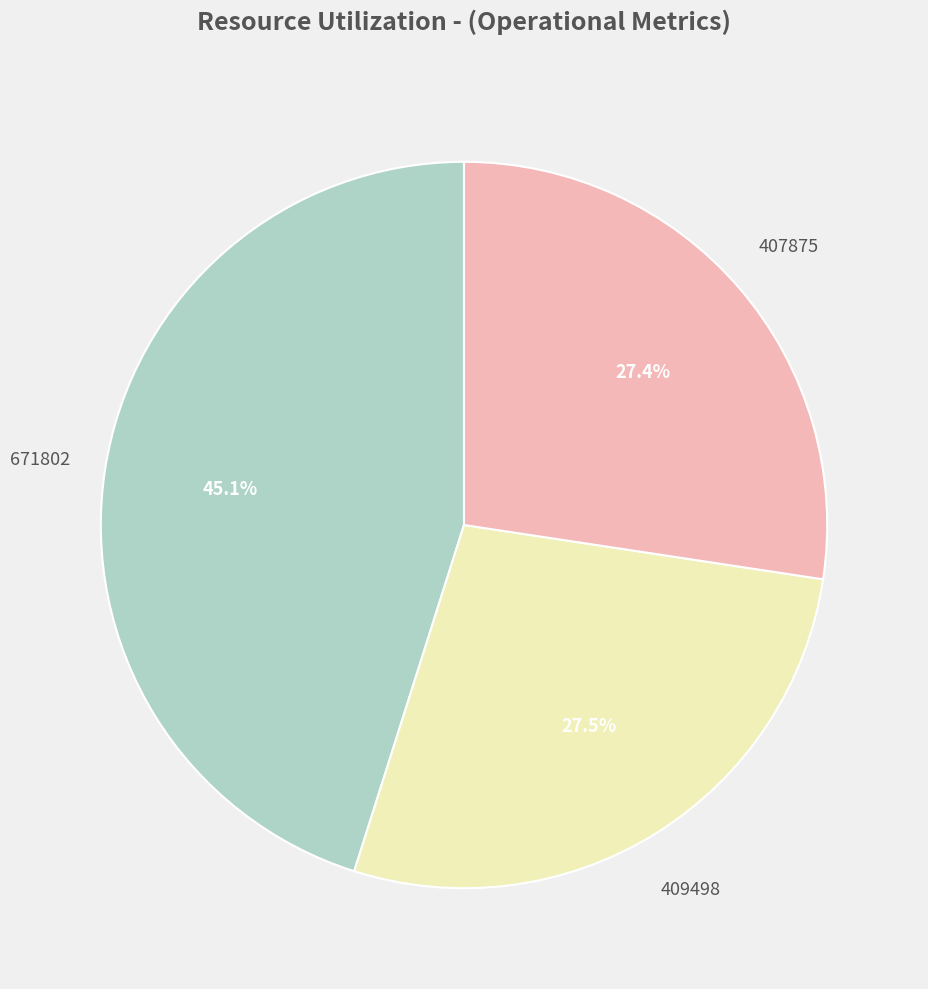

Is there a majority slice in this chart?

No